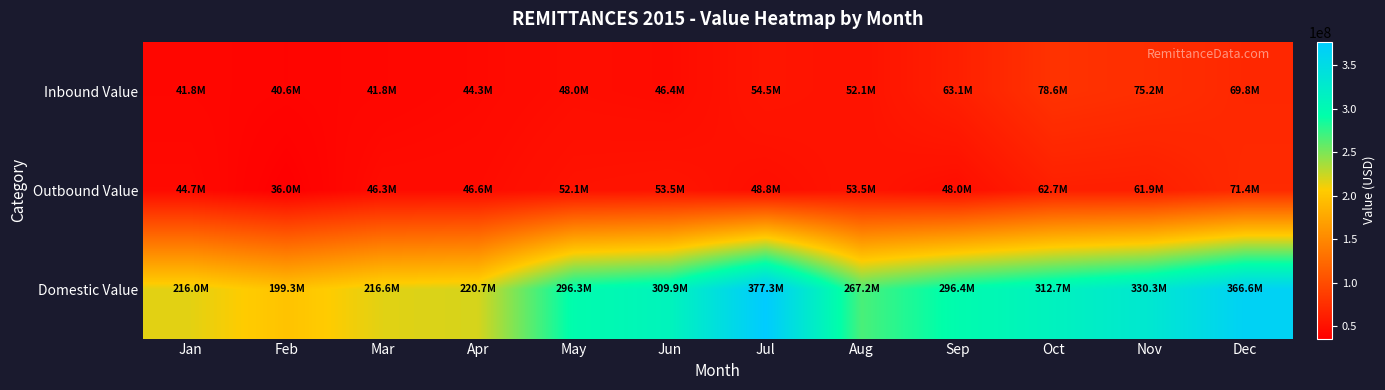

What is the total value across all series at Nov?

467390306.1